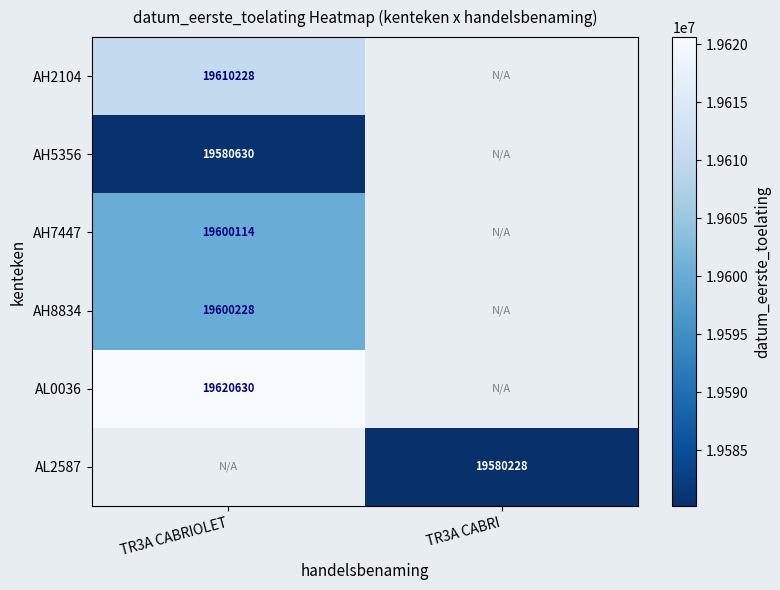

True or false: AH5356 has a value of 6817091 at TR3A CABRIOLET.

False